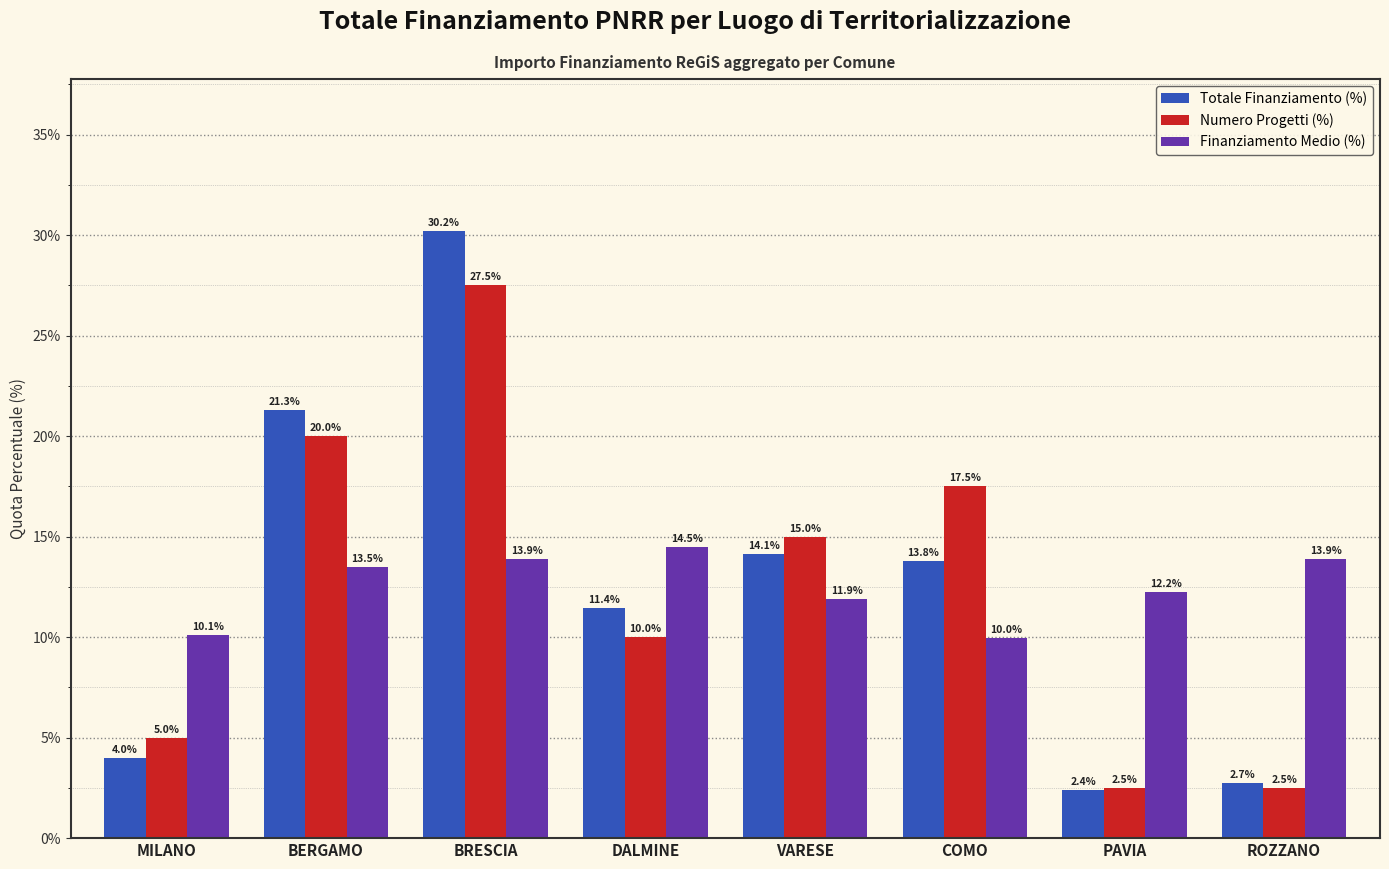

What is the smallest value displayed?

2.4